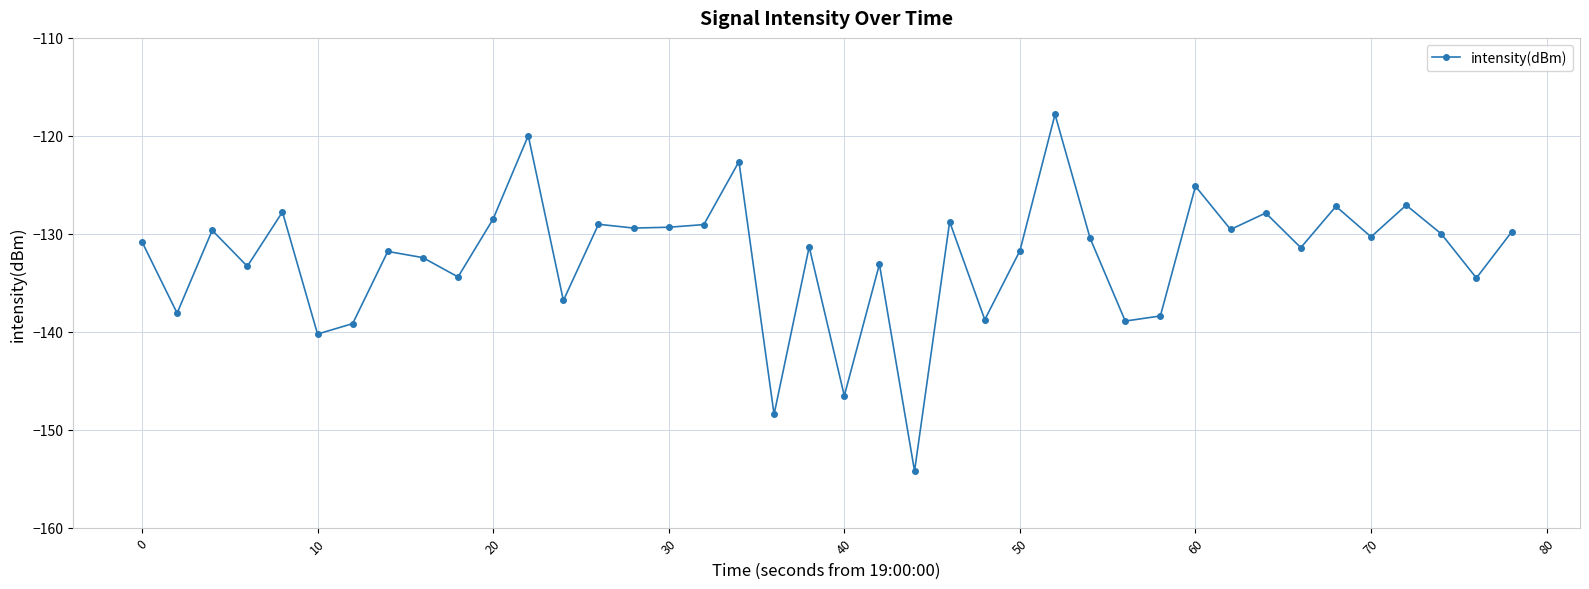

What is the smallest value displayed?

-154.2